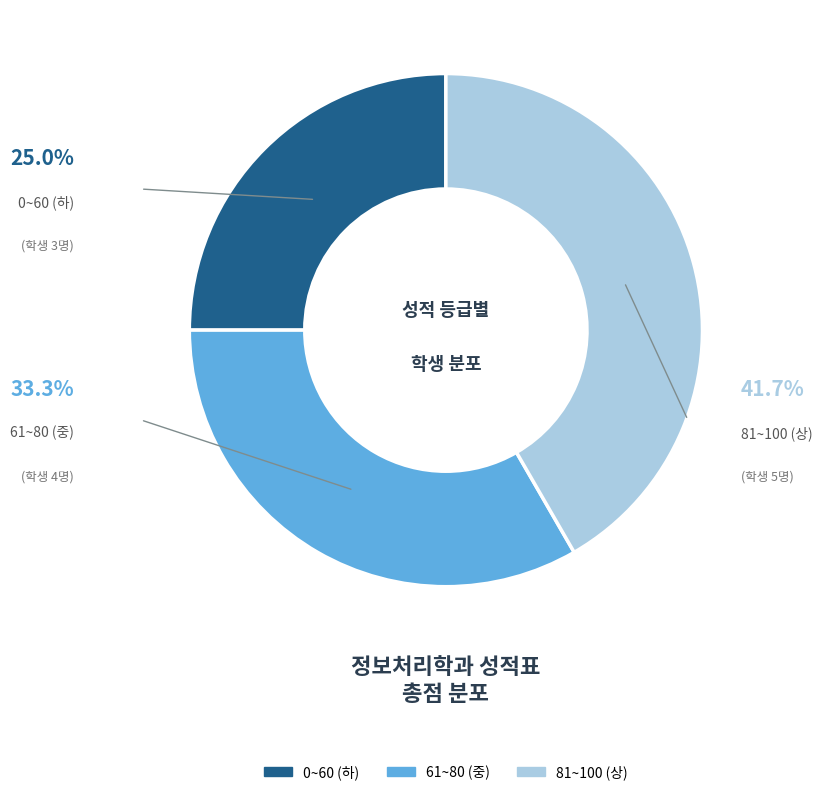

Is there any slice that represents more than half of the pie?

No